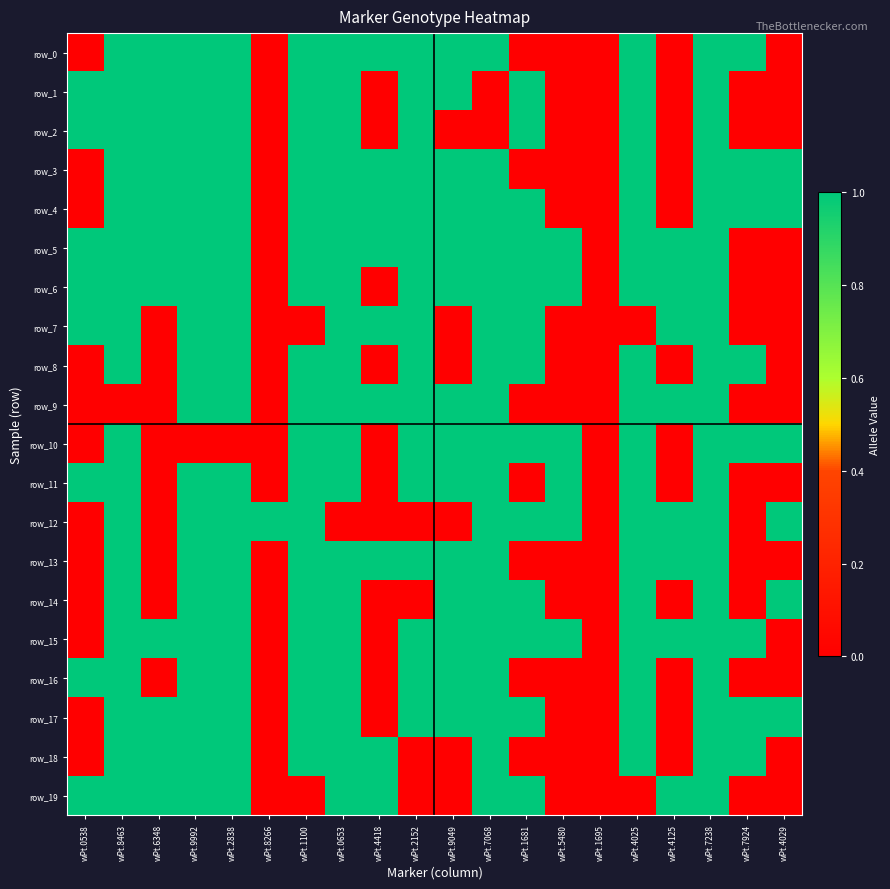

What is the sum of the row_4 values at wPt.4029 and wPt.0538?

1